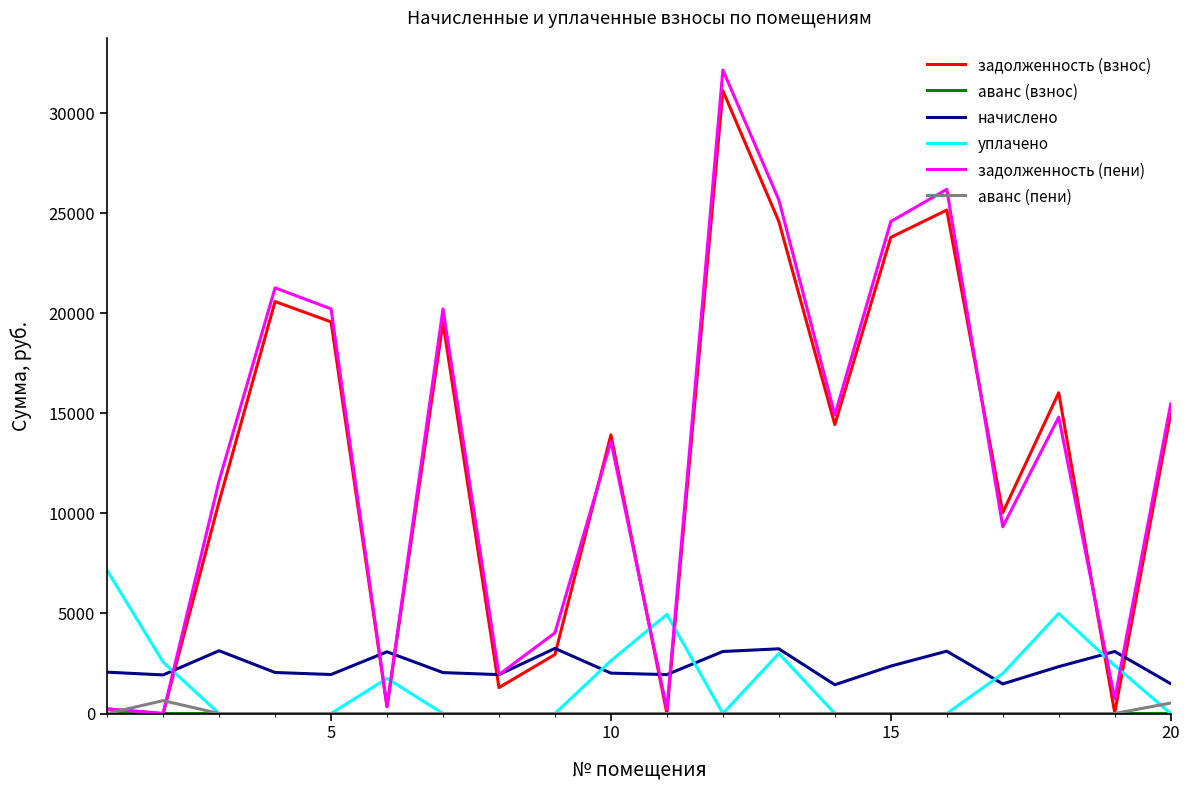

Which series has the widest spread of values?

задолженность (пени)